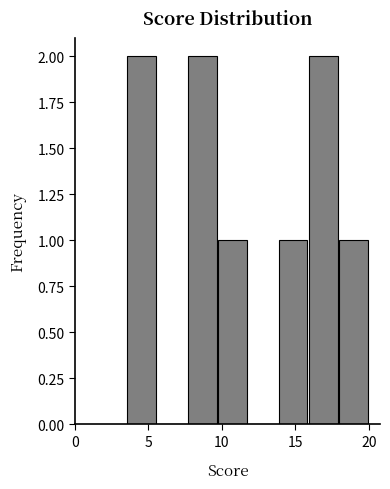

Reading left to right, list every bar in this chart as the range it spans on the x-axis followed by its height. Neither the bar edges nor the heights are printed on the chart, so give them approximately, as read against the axes.

3.5 to 5.5: 2
5.5 to 7.5: 0
7.5 to 9.5: 2
9.5 to 12.0: 1
12.0 to 14.0: 0
14.0 to 16.0: 1
16.0 to 18.0: 2
18.0 to 20.0: 1